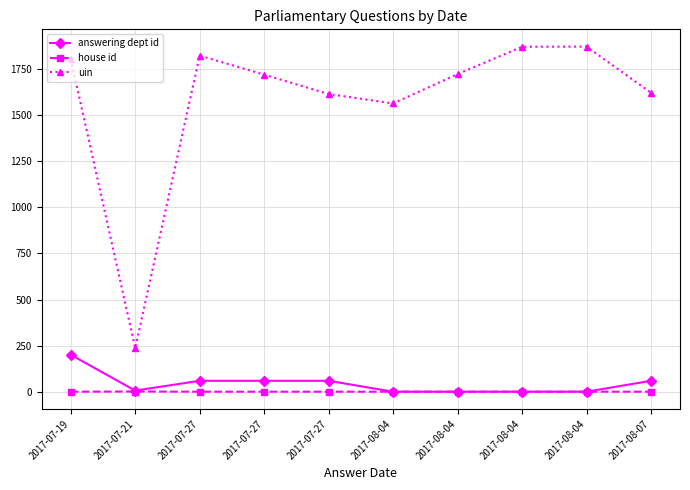

Which category has the lowest value across all series?

2017-08-04